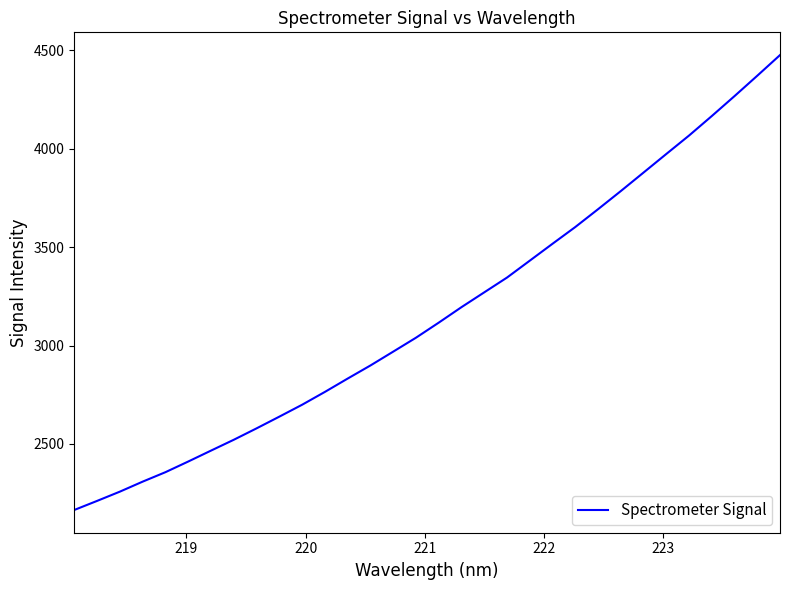

What is the maximum value shown in the chart?

4476.3